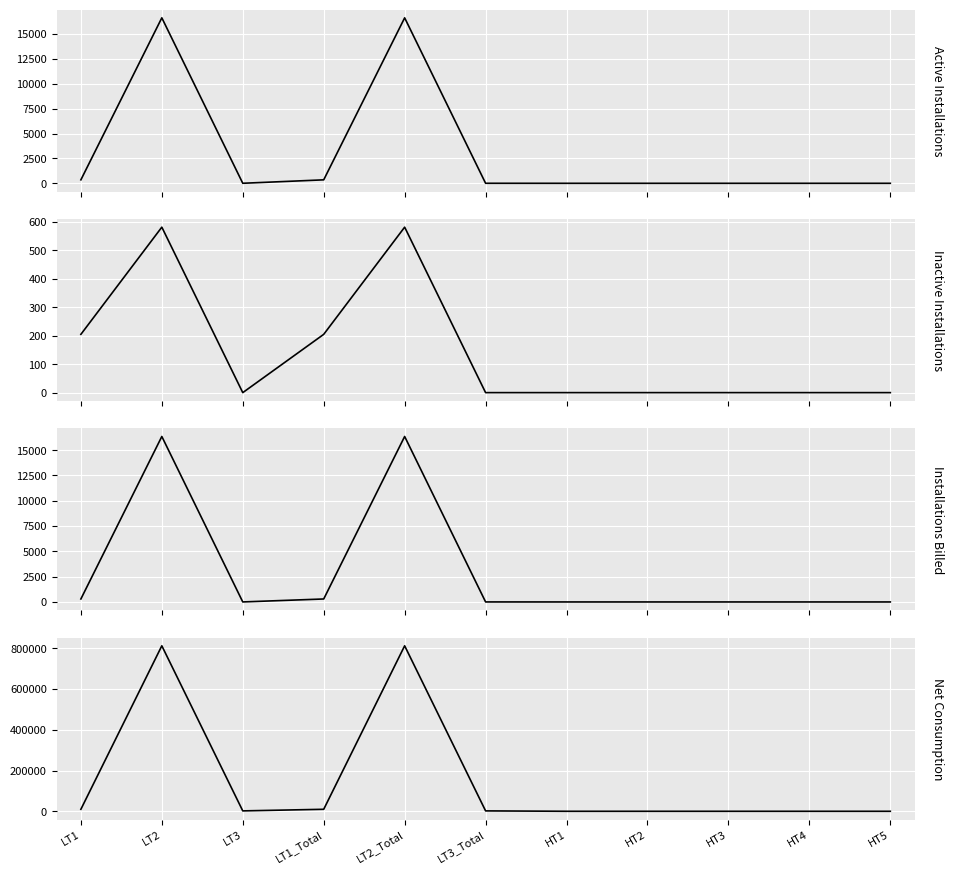

How many lines are shown in the chart?

4